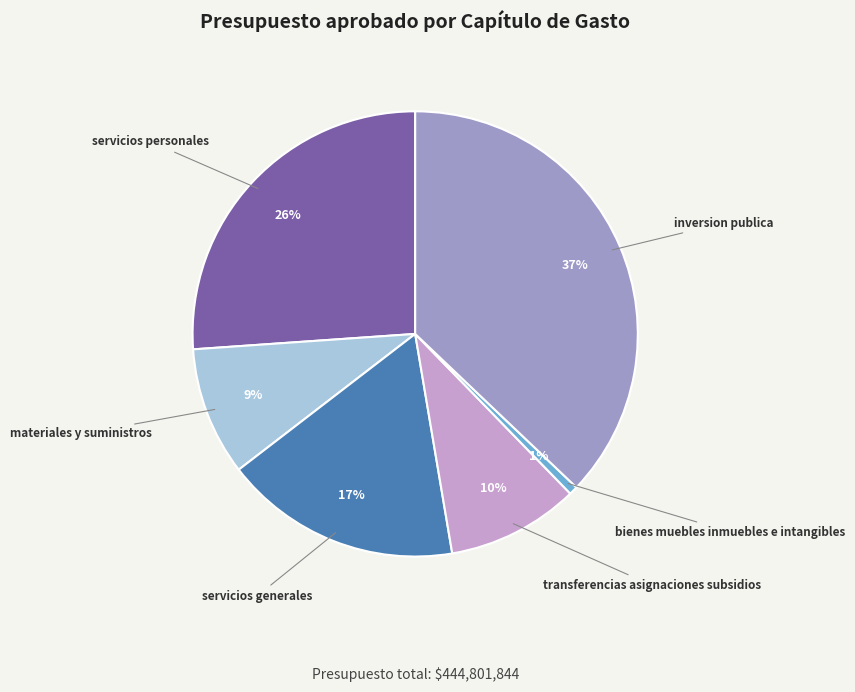

True or false: materiales y suministros accounts for 9% of the total.

True